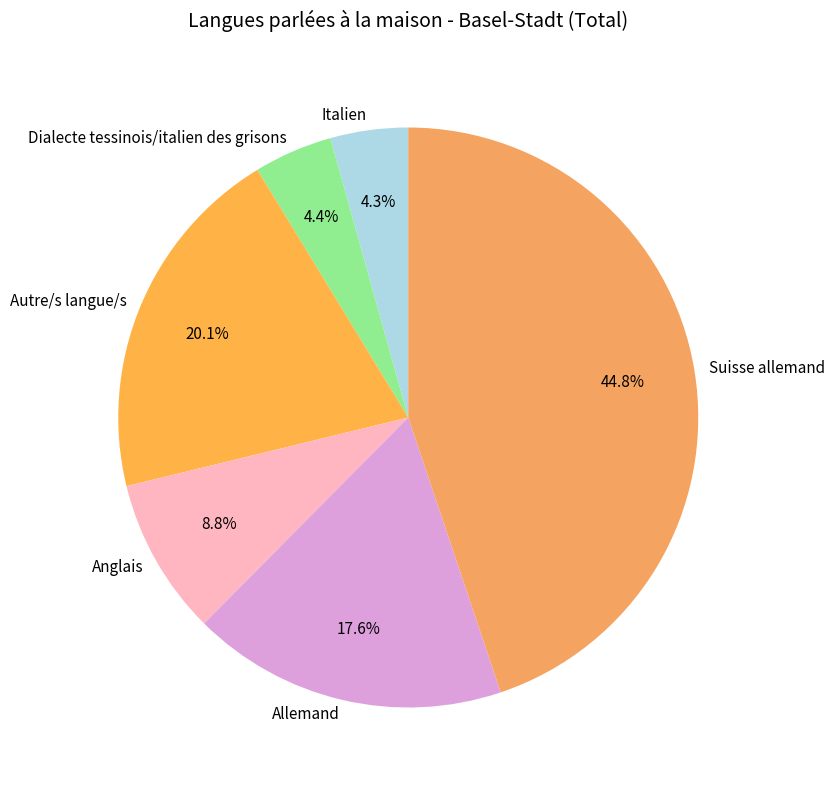

Does any single category account for the majority?

No